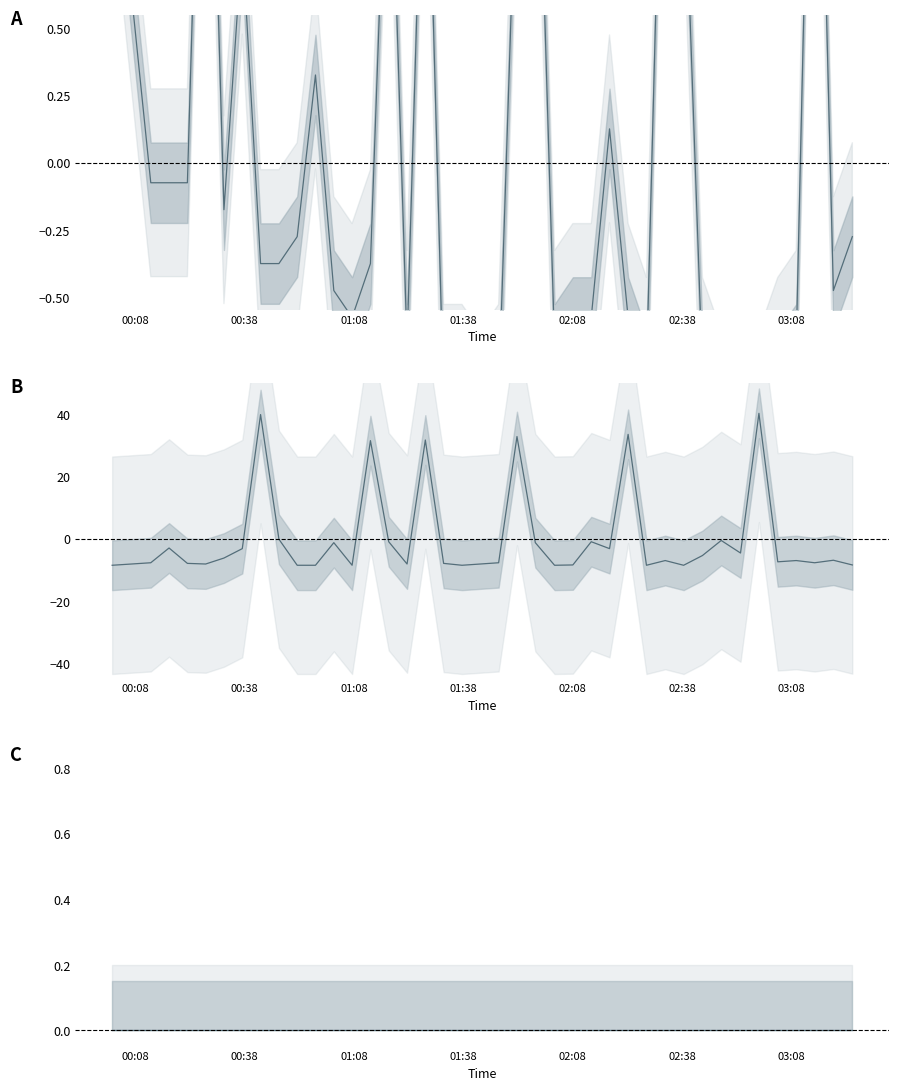

Reading left to right, what are all the values shown in this chart?

Temp: 1.3	-0.1	-0.1	-0.1	2.2	-0.2	0.8	-0.4	-0.4	-0.3	0.3	-0.5	-0.6	-0.4	1.5	-0.7	1.6	-0.9	-0.9	-1.0	-0.9	1.2	1.7	-0.7	-0.6	-0.6	0.1	-0.6	-0.8	1.9	1.2	-0.8	-1.0	-1.2	-1.0	-0.8	-0.7	2.3	-0.5	-0.3
Max cycle: -8.6	-7.8	-3.0	-8.0	-8.2	-6.3	-3.2	39.9	-0.2	-8.6	-8.6	-1.3	-8.6	31.5	-1.0	-8.2	31.7	-8.0	-8.6	-8.2	-7.8	32.8	-1.3	-8.6	-8.5	-1.0	-3.2	33.5	-8.6	-7.1	-8.6	-5.5	-0.6	-4.7	40.3	-7.5	-7.1	-7.8	-7.0	-8.5
Humidity: 0.0	0.0	0.0	0.0	0.0	0.0	0.0	0.0	0.0	0.0	0.0	0.0	0.0	0.0	0.0	0.0	0.0	0.0	0.0	0.0	0.0	0.0	0.0	0.0	0.0	0.0	0.0	0.0	0.0	0.0	0.0	0.0	0.0	0.0	0.0	0.0	0.0	0.0	0.0	0.0